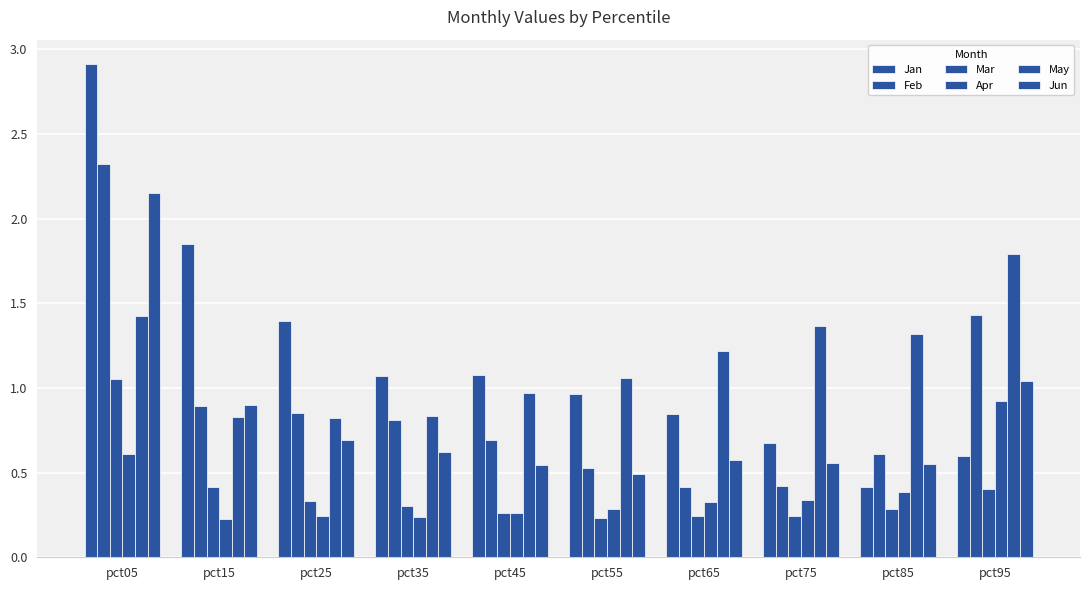

How many values in the Jan series exceed 1?

5